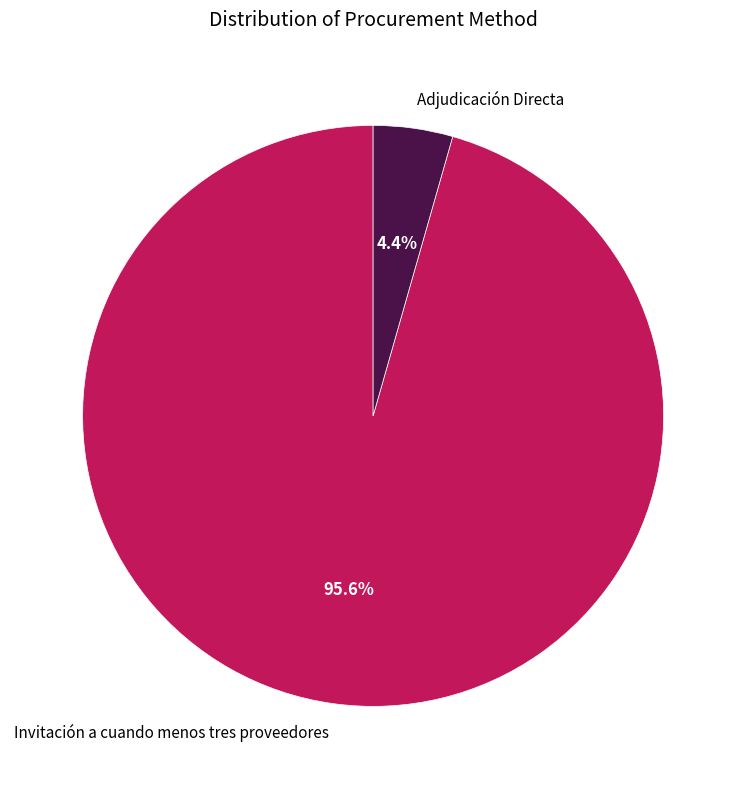

True or false: Adjudicación Directa accounts for 4% of the total.

True